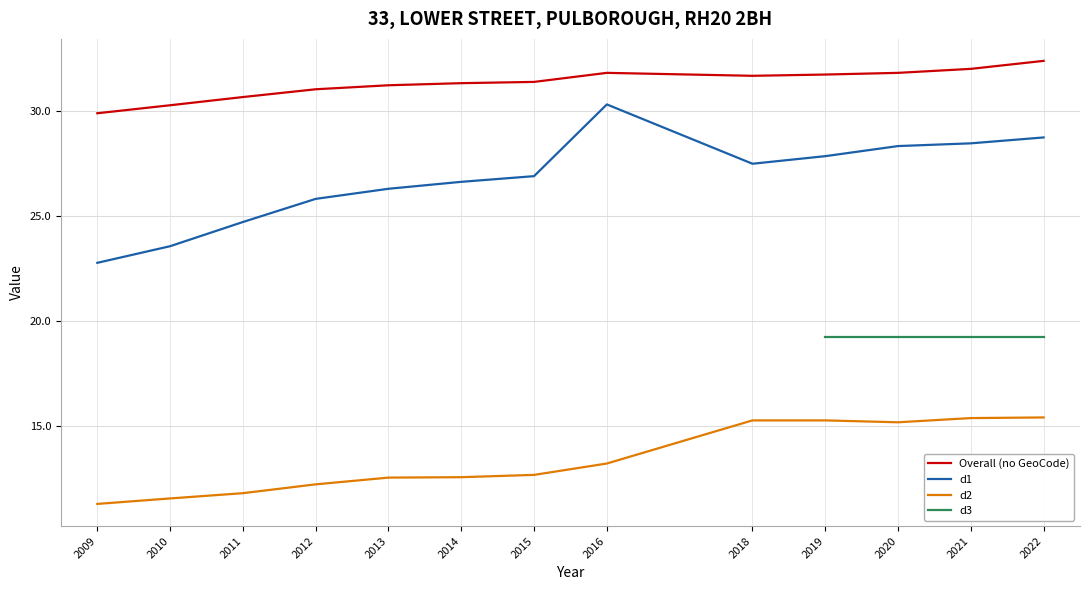

At how many categories does at least one series exceed 16?

13